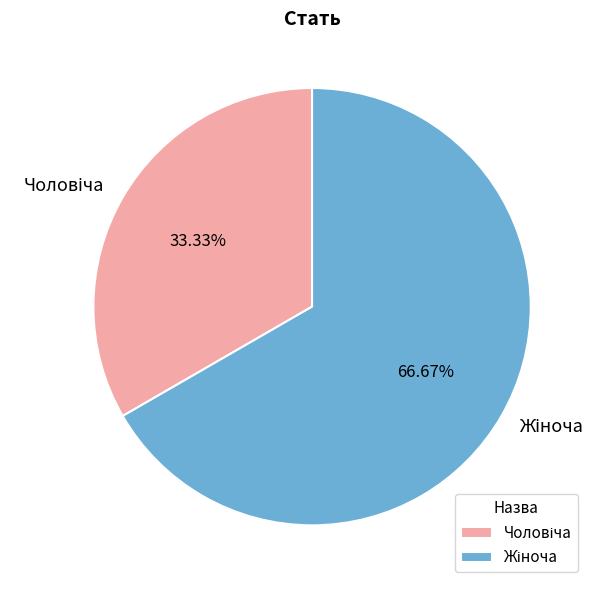

To the nearest percent, what is the average slice percentage?

50%